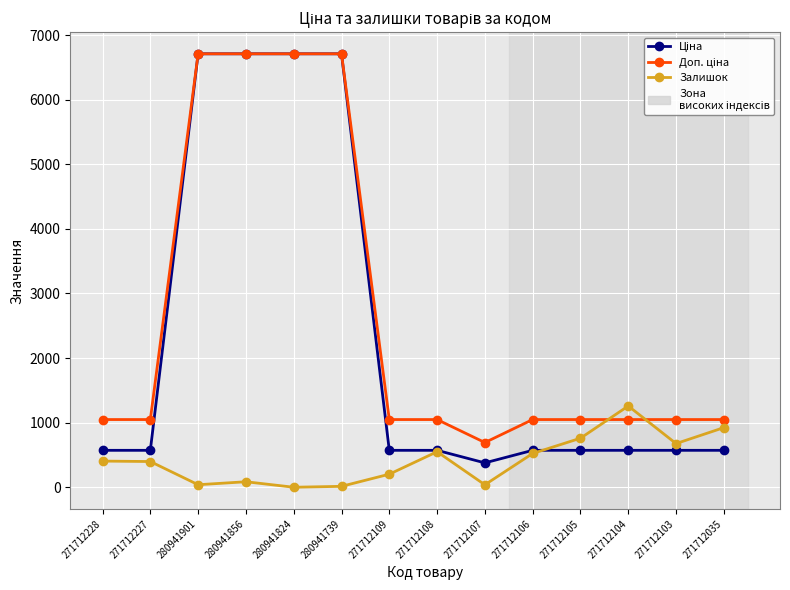

Is this an area chart (filled region under the line)?

No